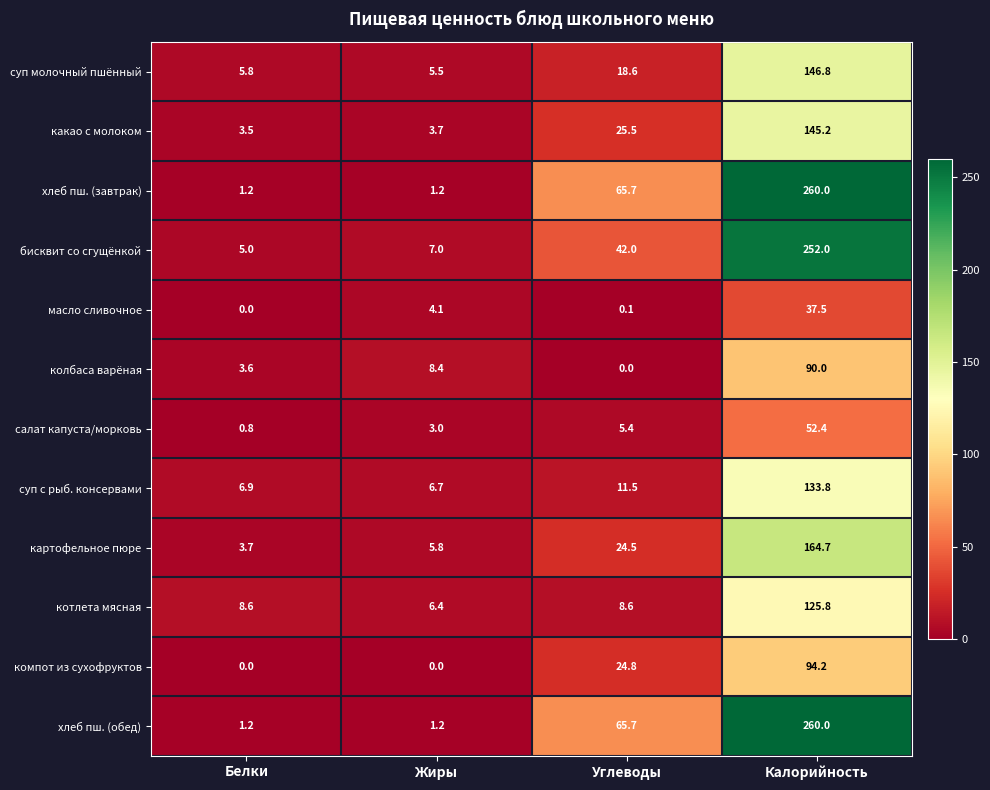

At which label does компот из сухофруктов first exceed 24?

Углеводы